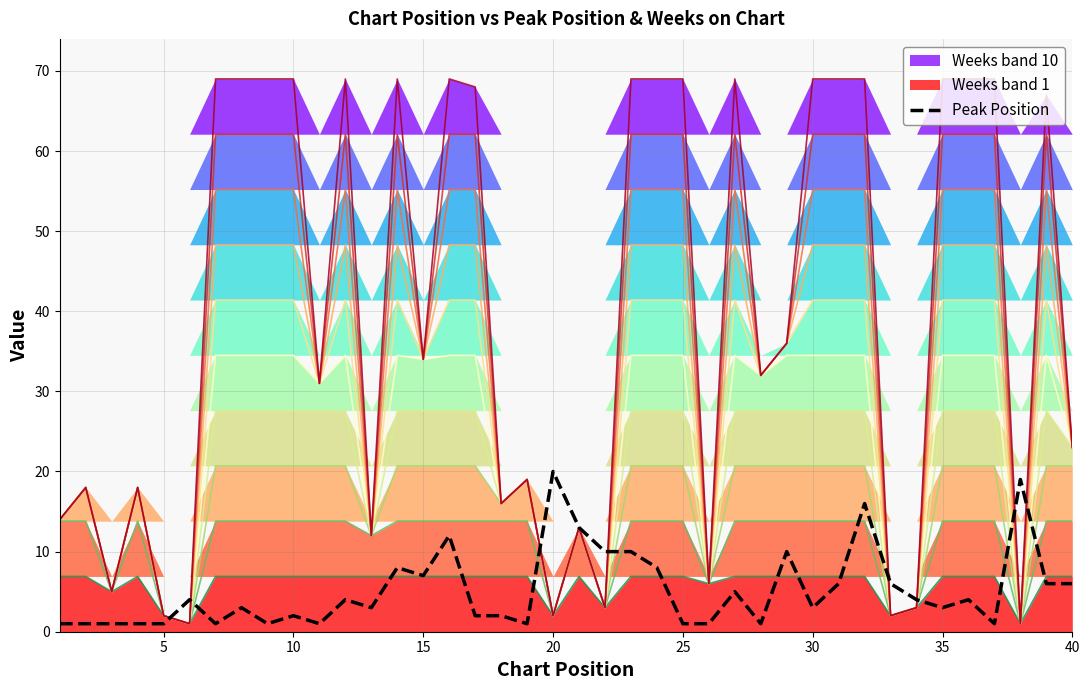

Is it true that the value at 10 is 1?

False